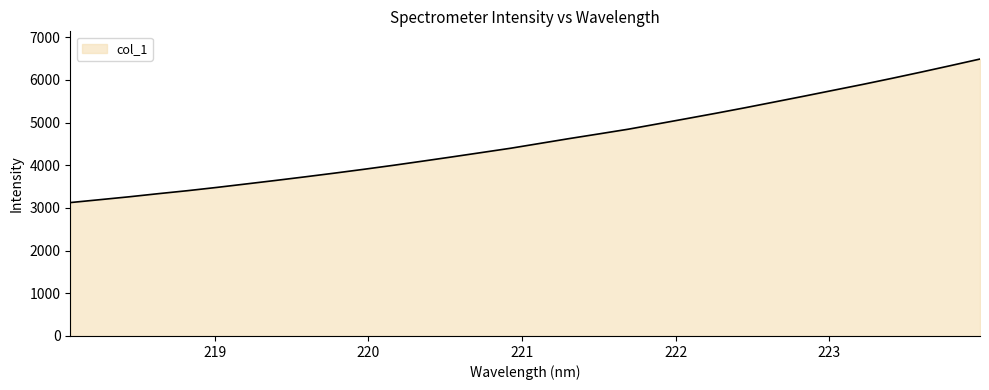

What is the difference between the maximum and minimum values?

3362.9